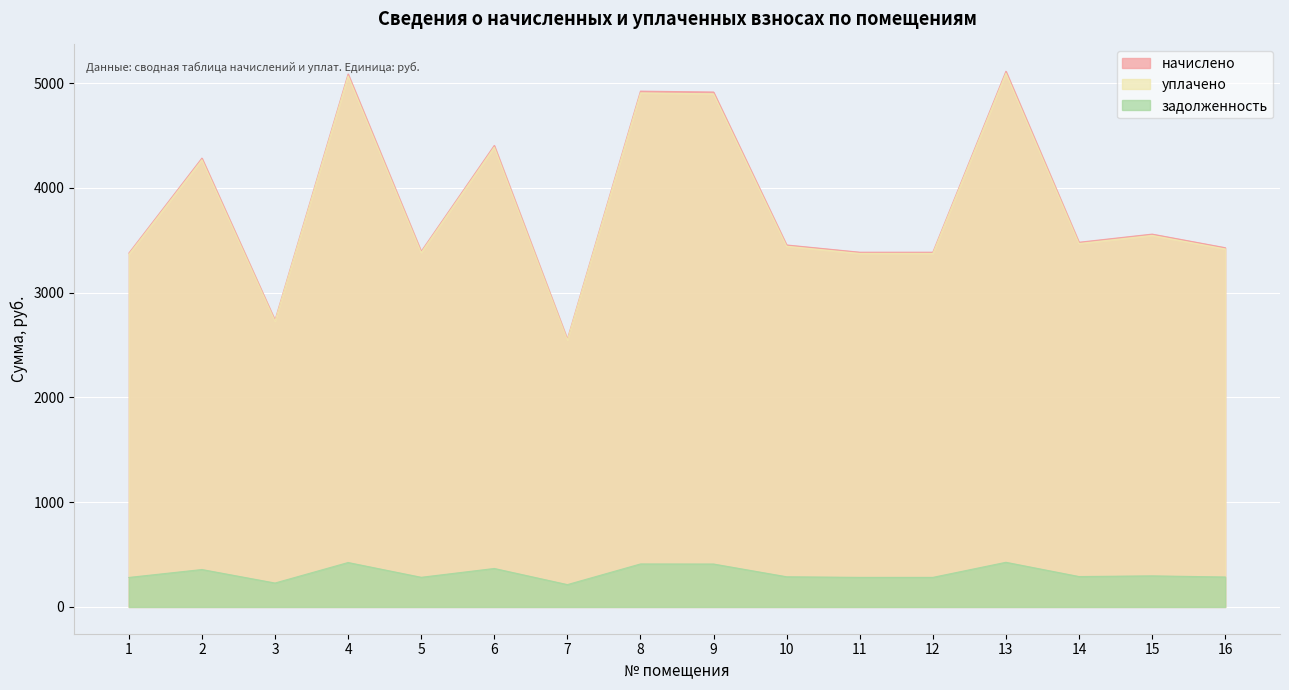

Between 1 and 12, which series saw the biggest shift?

задолженность